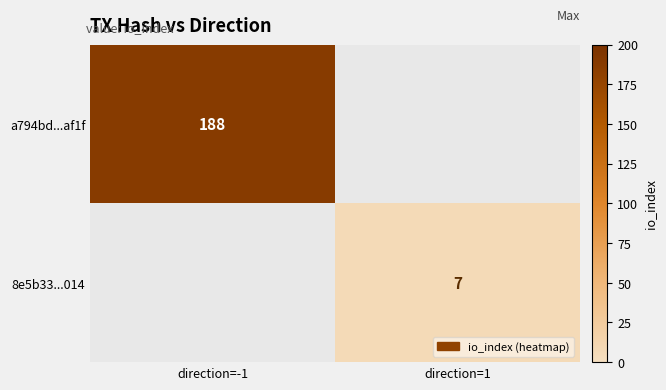

How many categories are shown in the chart?

2